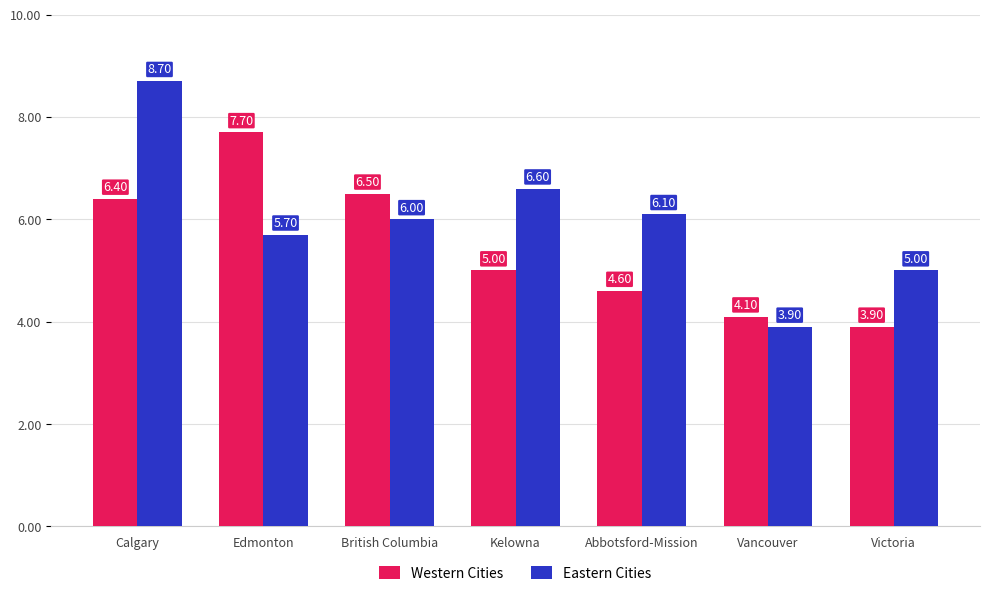

How many bars are there in each group?

2